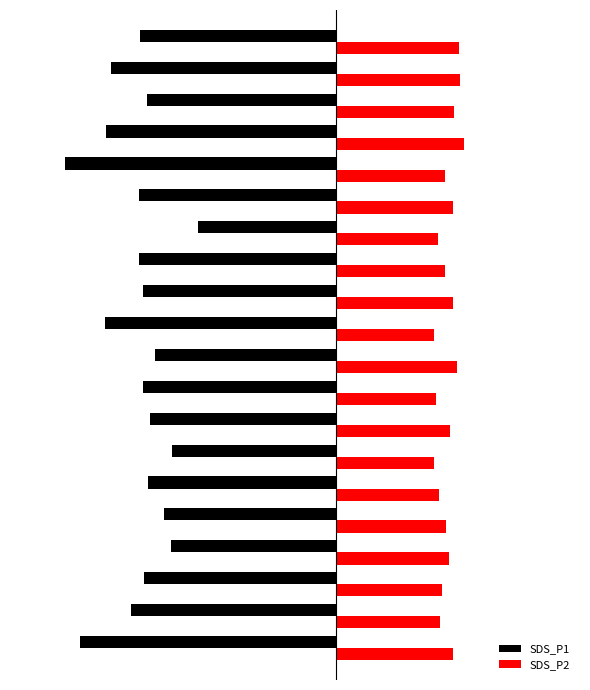

What are all the series names shown in the legend?

SDS_P1, SDS_P2